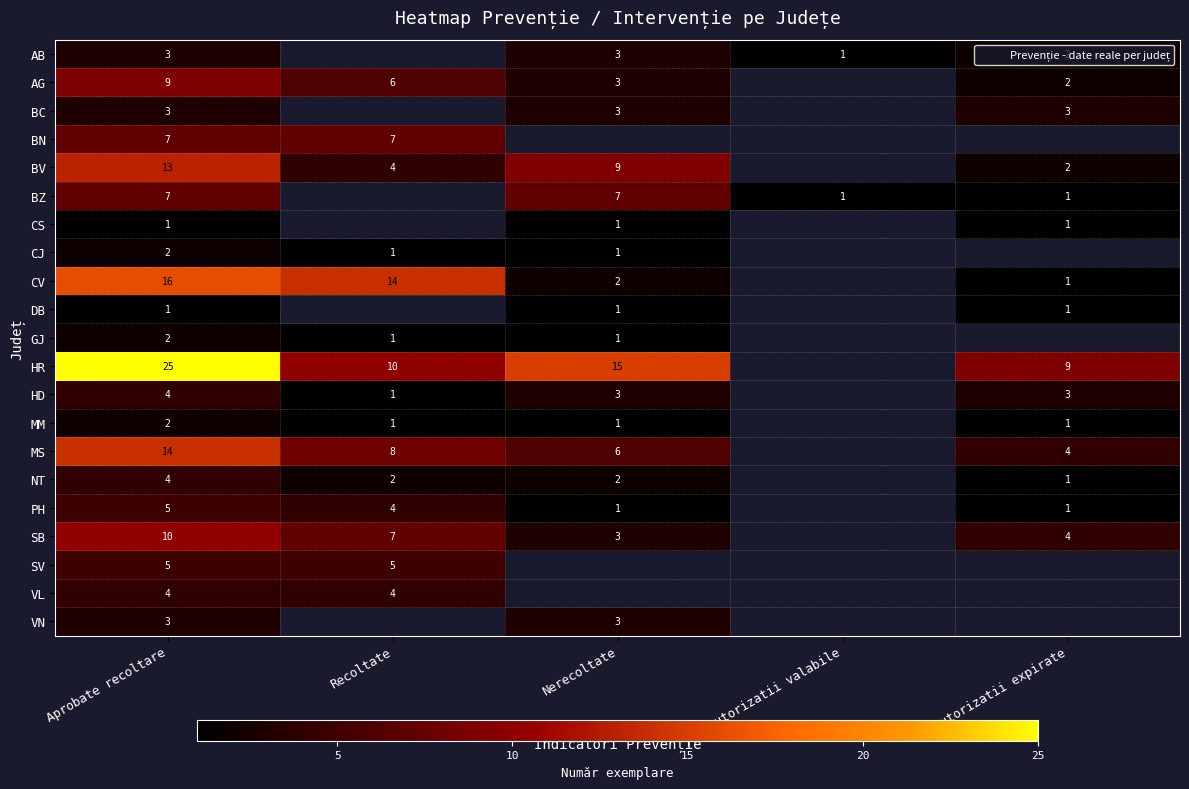

How many positive values does the BV series have?

4